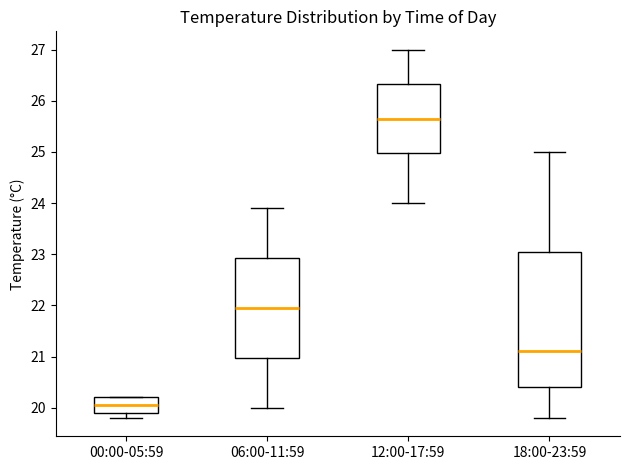

Where is the upper edge of the box for 12:00-17:59 on the y-axis? The values are not printed on the chart, so give them approximately, as read against the axis.

26.3